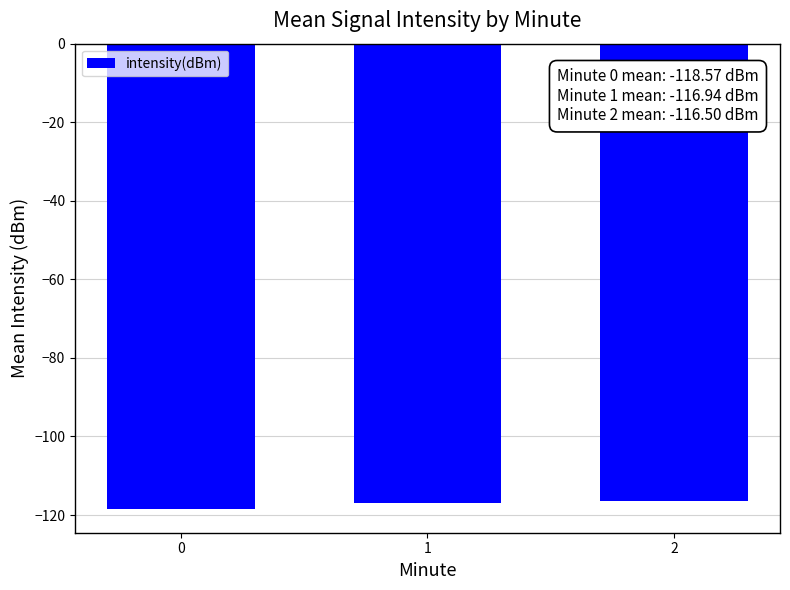

What is the difference between the values at 2 and 1?

0.4